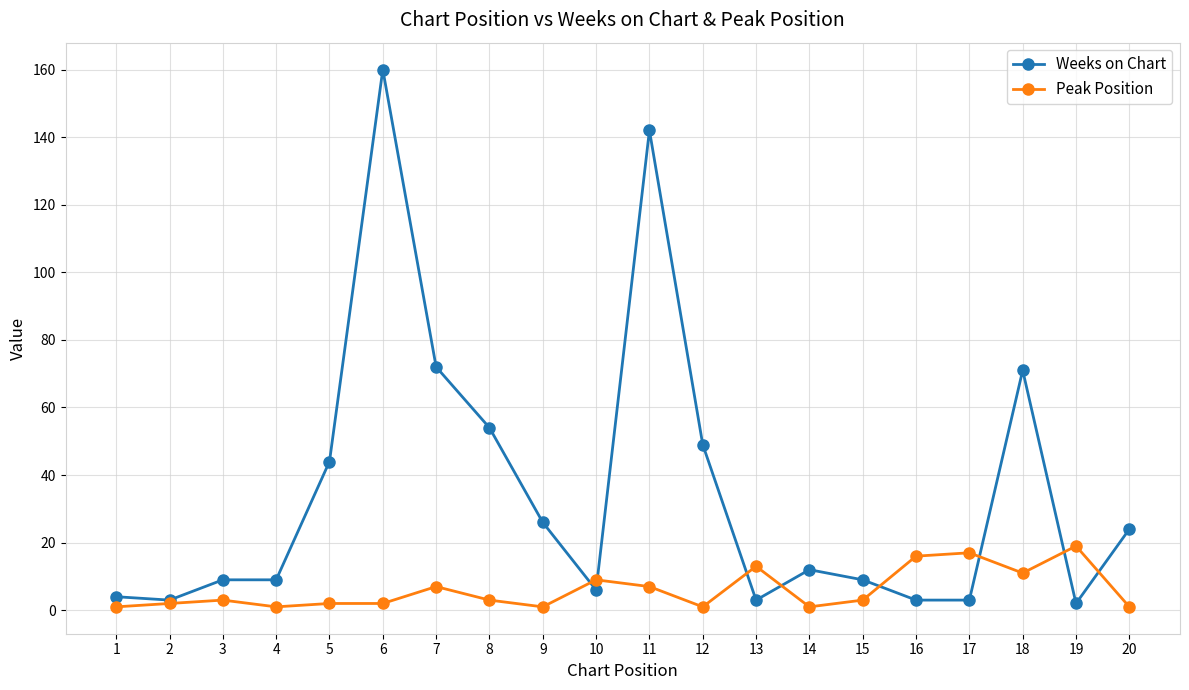

How many categories are shown in the chart?

20